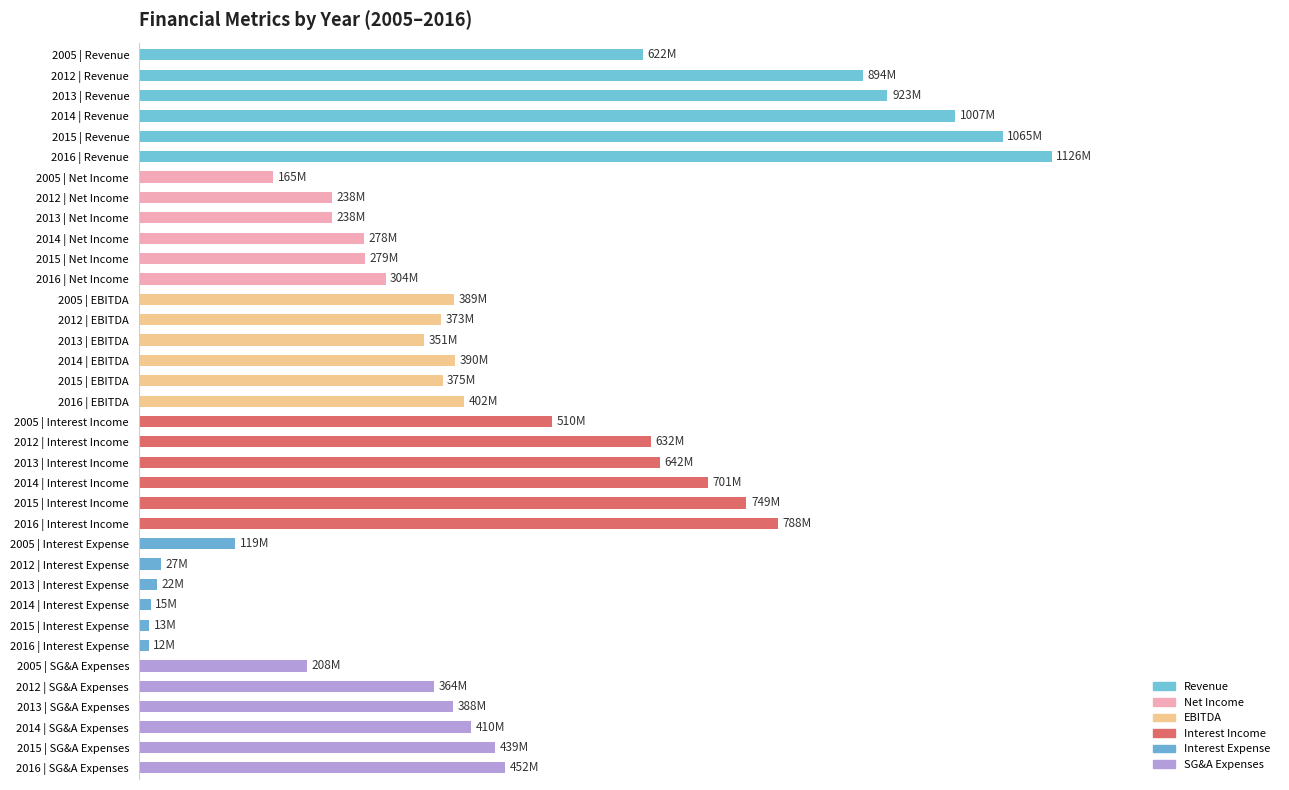

Does the chart contain any negative values?

No